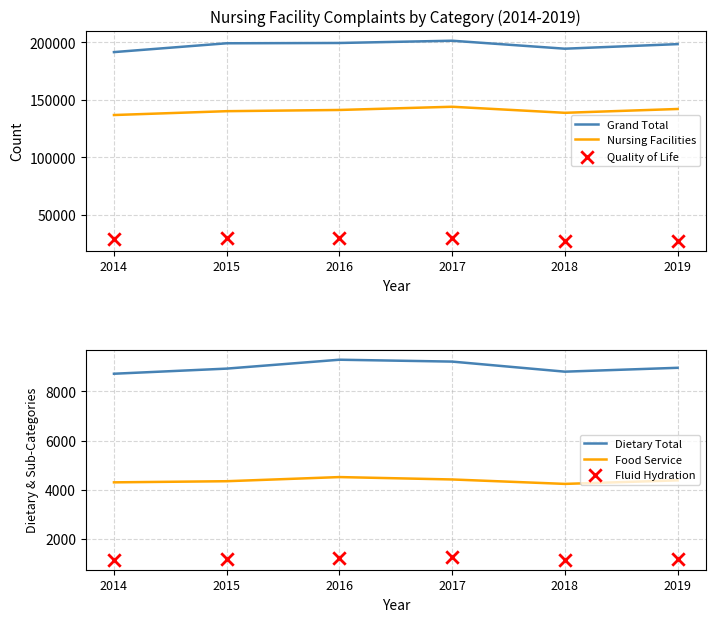

What is the total value across all series at 2016?

385608